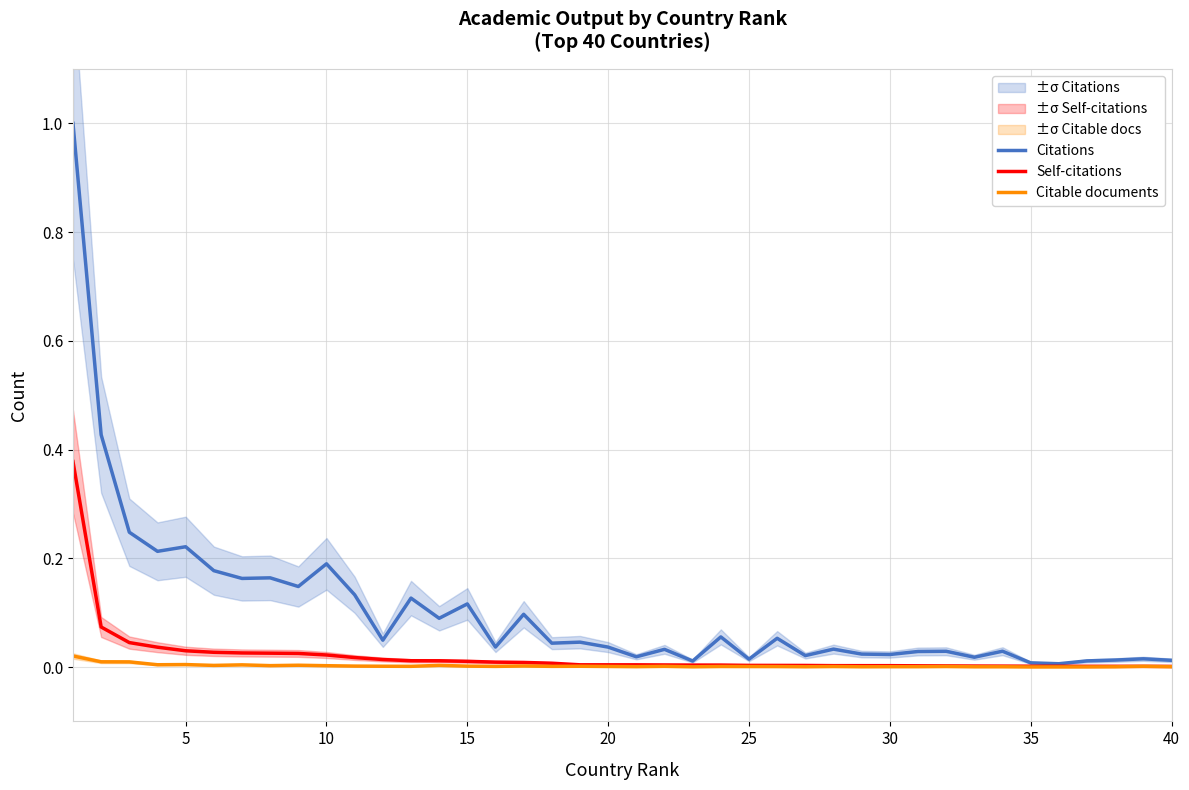

Is the value of Citable documents at 17 greater than the value of Self-citations at 31?

No